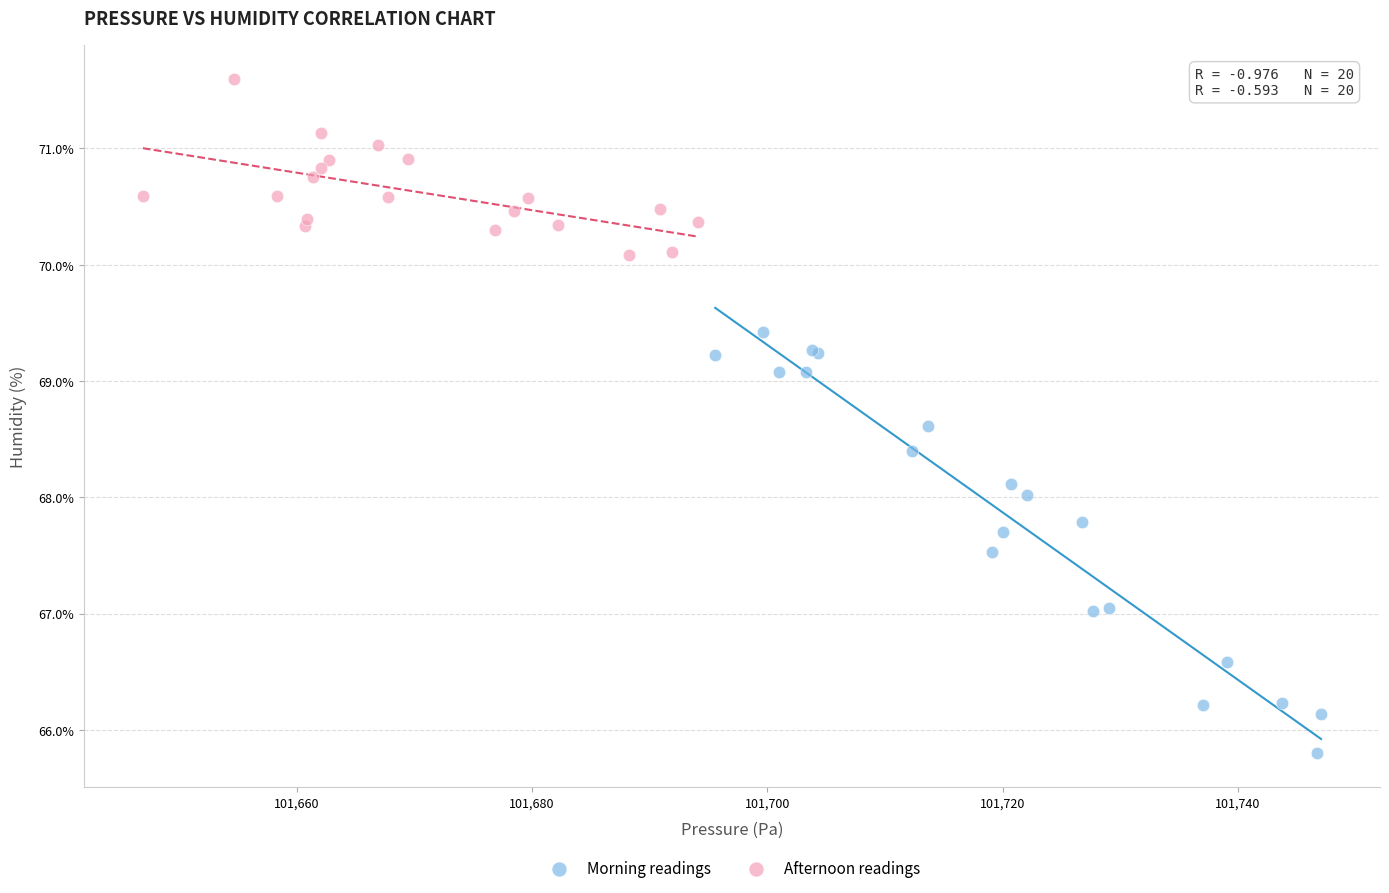

Which series contains the highest Y value?

Afternoon readings